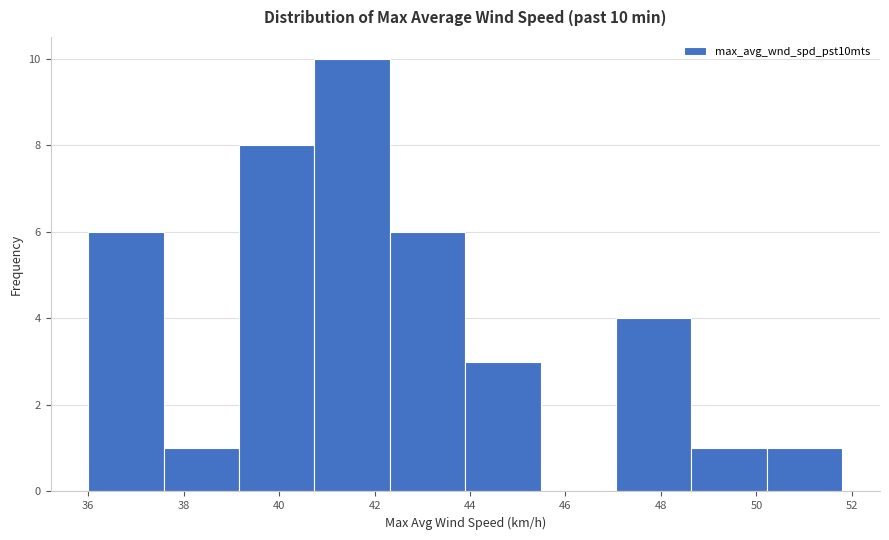

Over which range of the x-axis is the bar tallest?

40.74 to 42.32